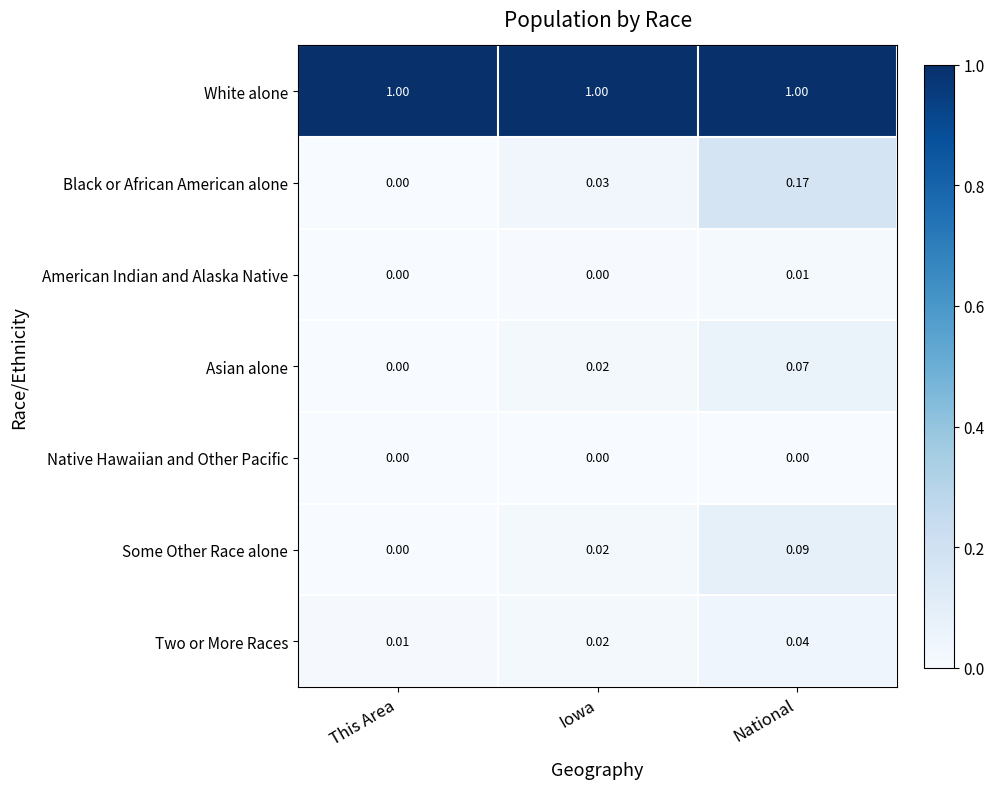

Which series has the largest total across all categories?

White alone